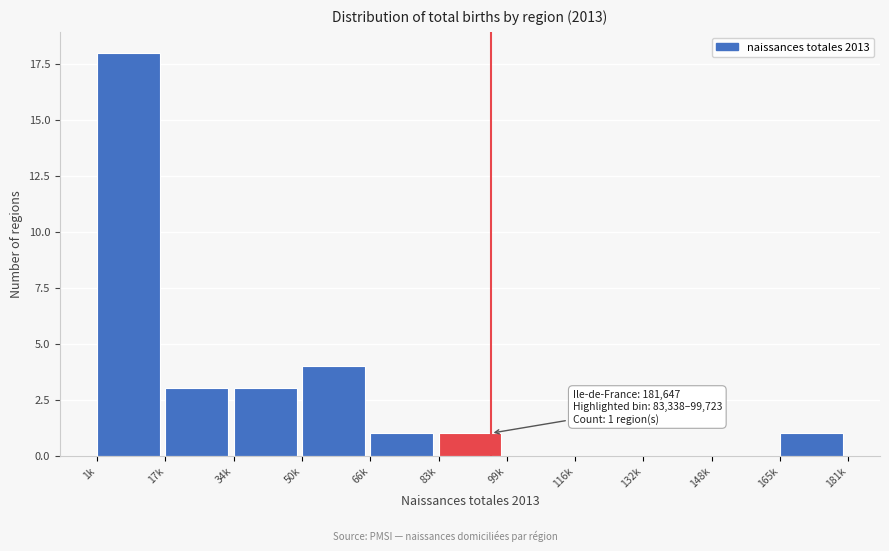

Reading left to right, transcribe all the data shown in this chart.

1k=18	17k=3	34k=3	50k=4	66k=1	83k=1	99k=0	116k=0	132k=0	148k=0	165k=1